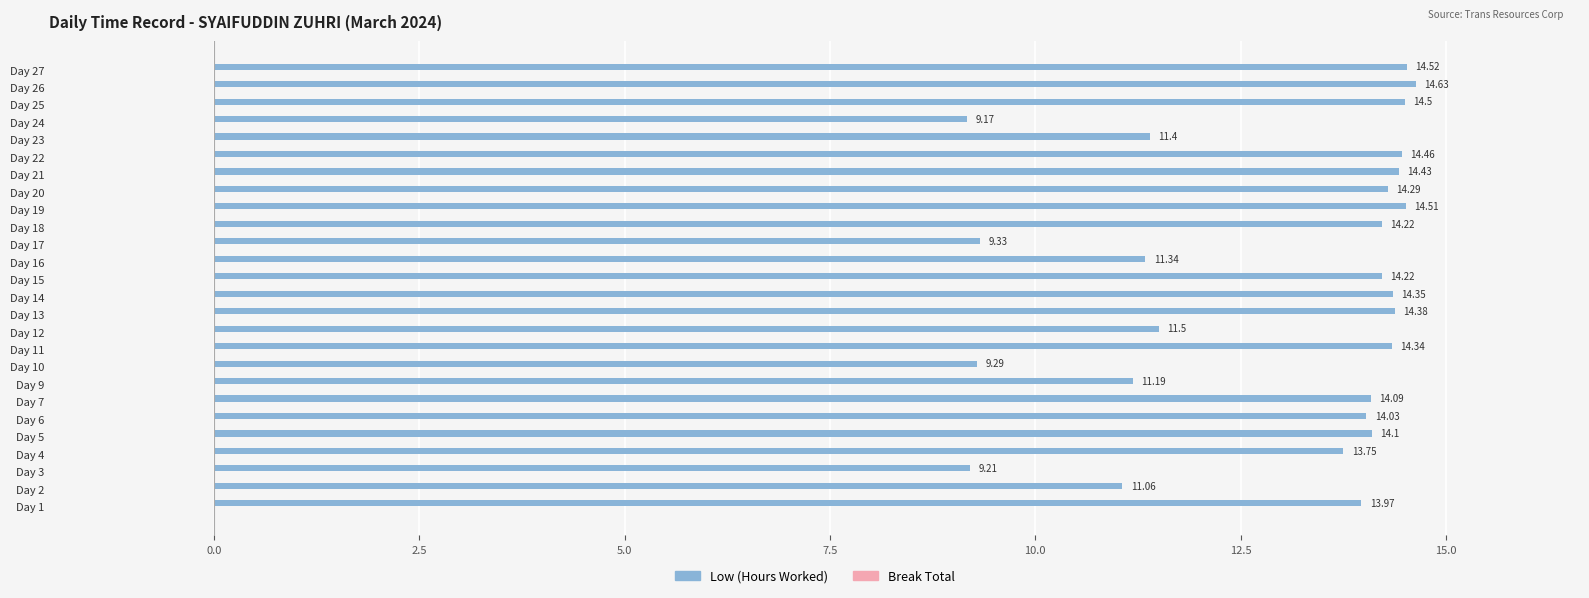

Count the number of data series in this chart.

1